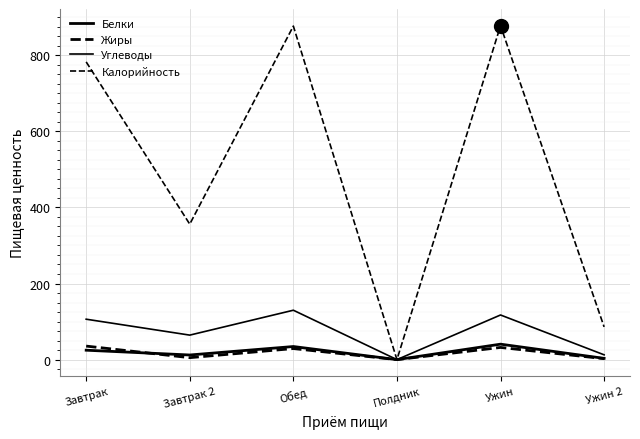

What is the label of the 1st point from the left?

Завтрак